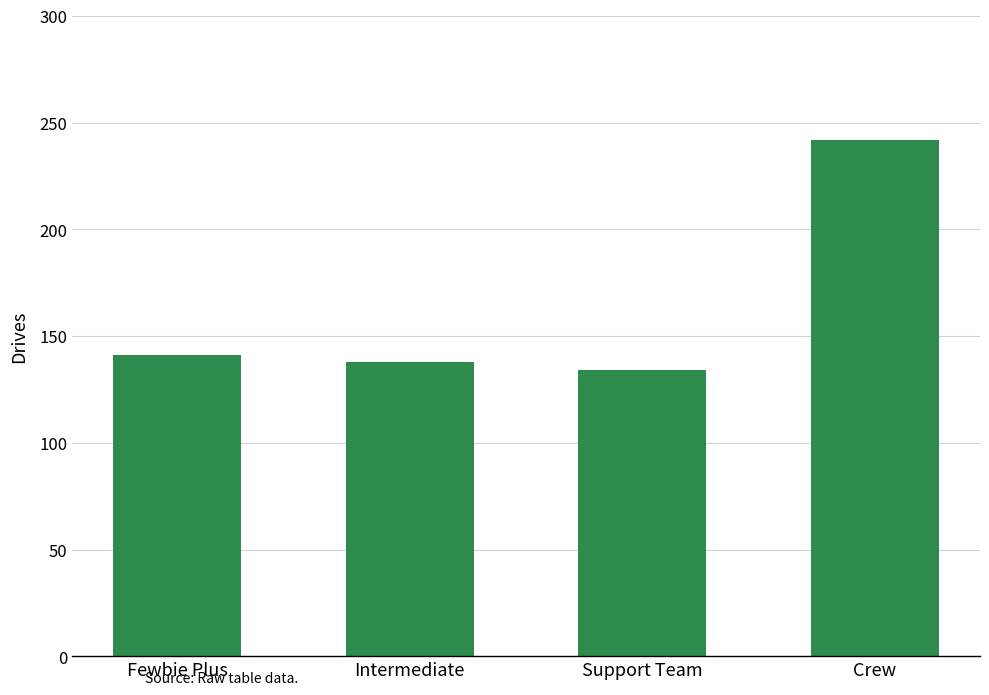

Rank the categories by value from highest to lowest.

Crew, Fewbie Plus, Intermediate, Support Team